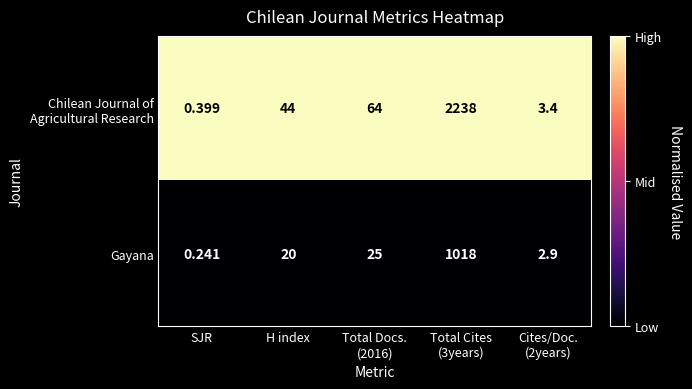

Which category has the lowest value across all series?

SJR